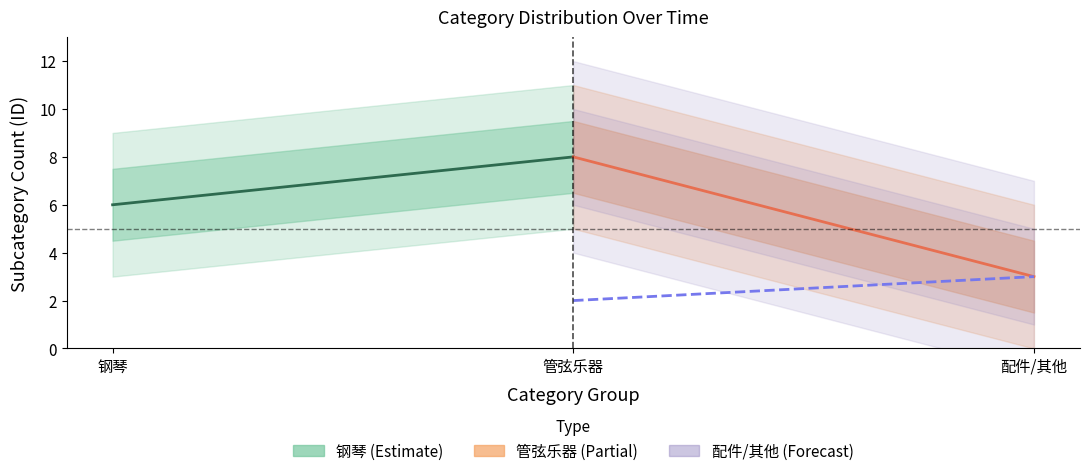

Reading right to left, extract all data points from this chart.

钢琴 (Estimate): 8	6
管弦乐器 (Partial): 3	8
配件/其他 (Forecast): 3	2